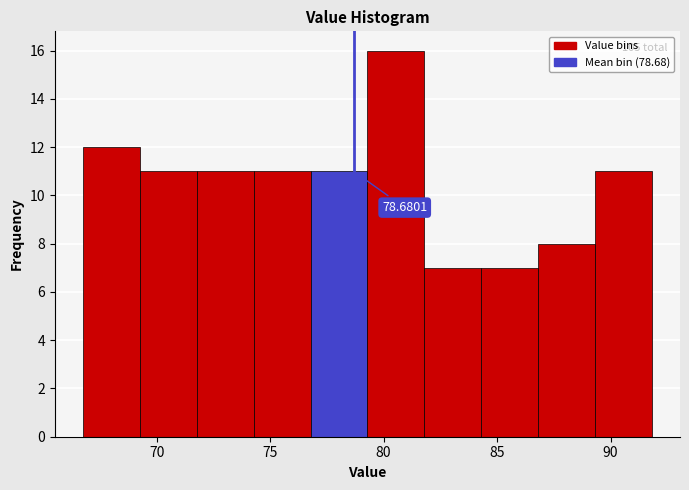

Over which range of the x-axis is the bar tallest?

79.5 to 82.0